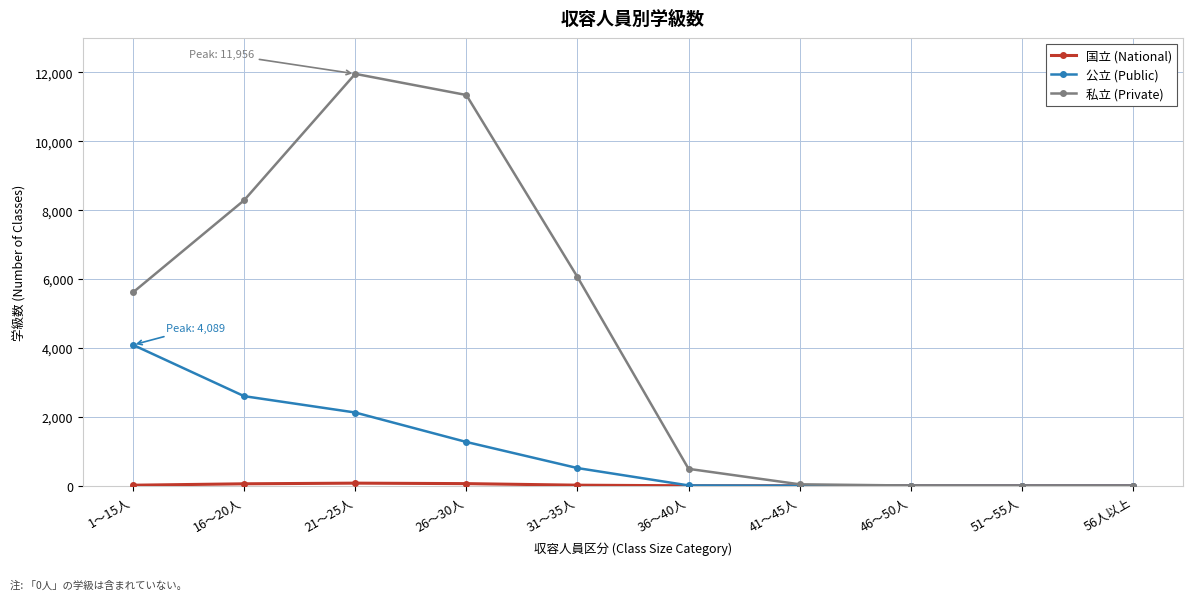

Which series changed the most between 1～15人 and 46～50人?

私立 (Private)